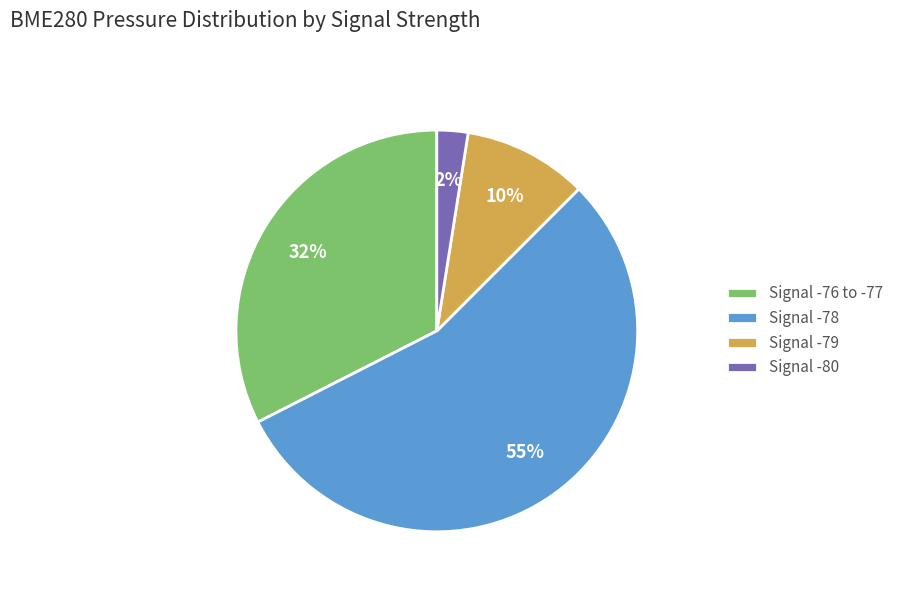

Between Signal -78 and Signal -79, which is larger?

Signal -78